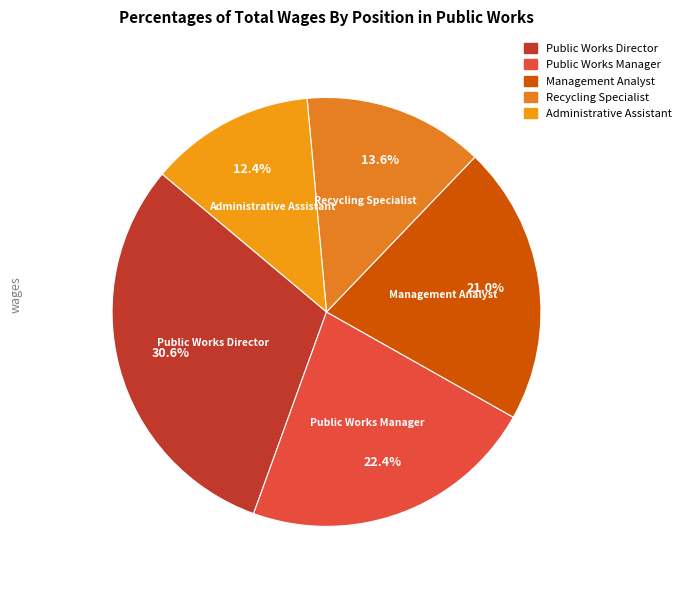

To the nearest percent, what is the difference between the largest and smallest slice percentages?

18%